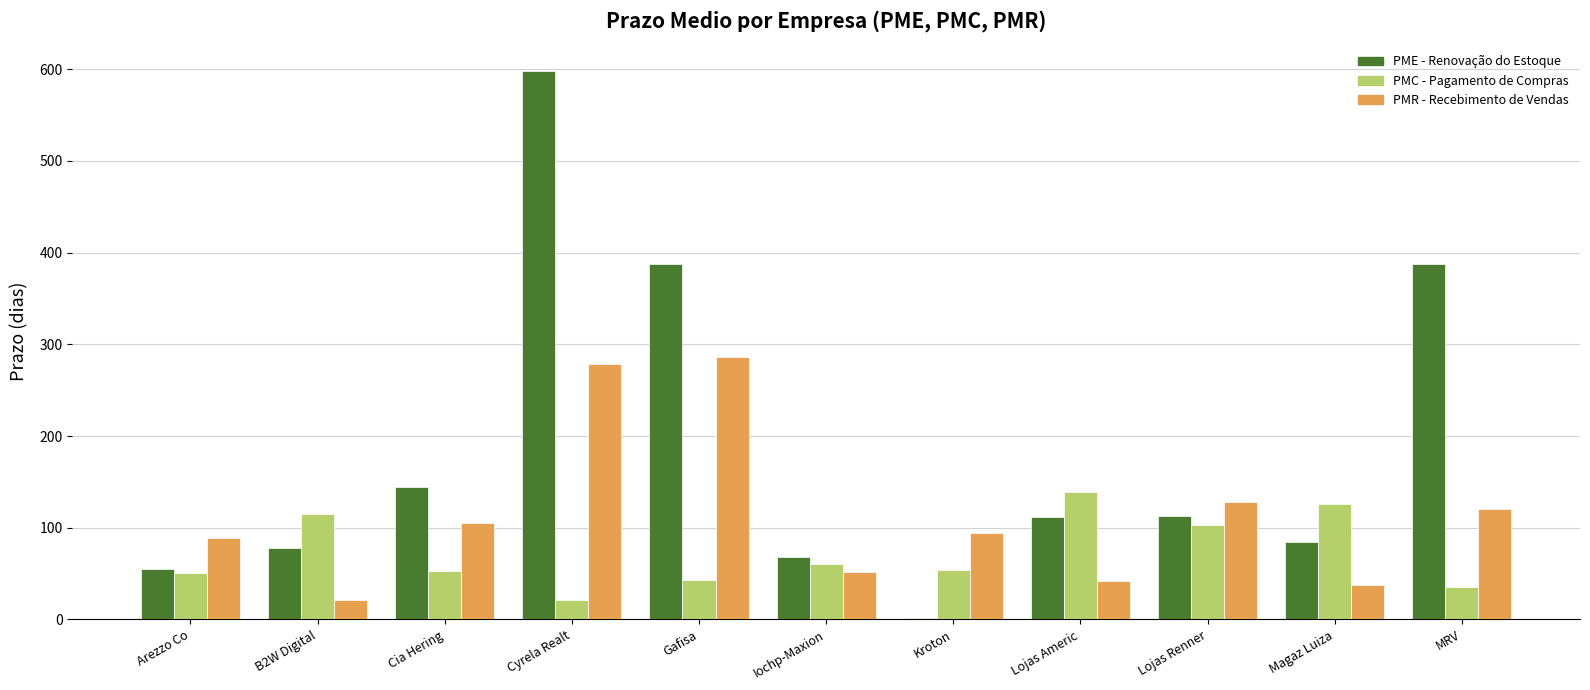

What is the label of the 10th bar from the right?

B2W Digital